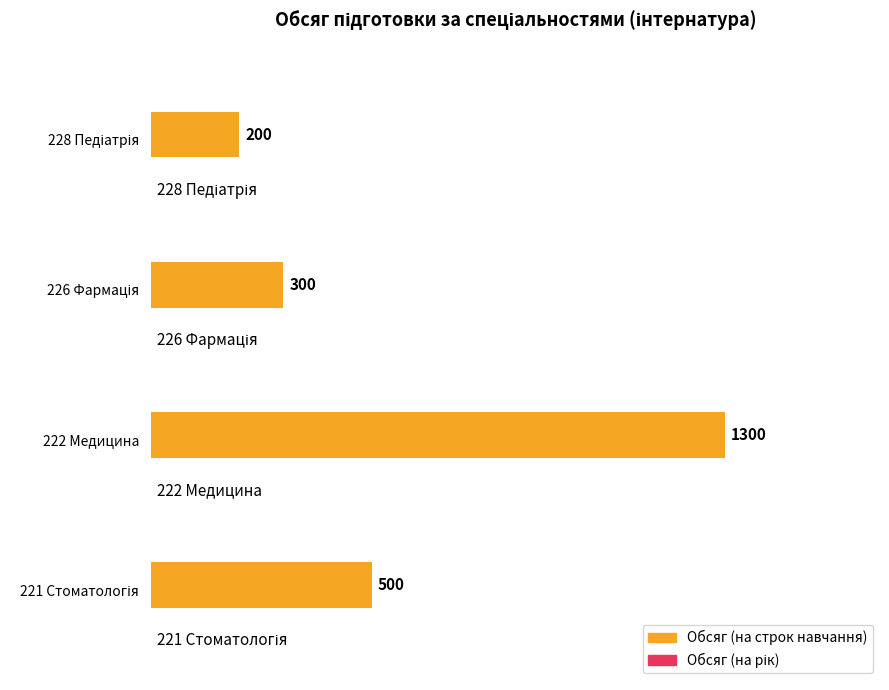

True or false: the data shows 488 at 222 Медицина.

False